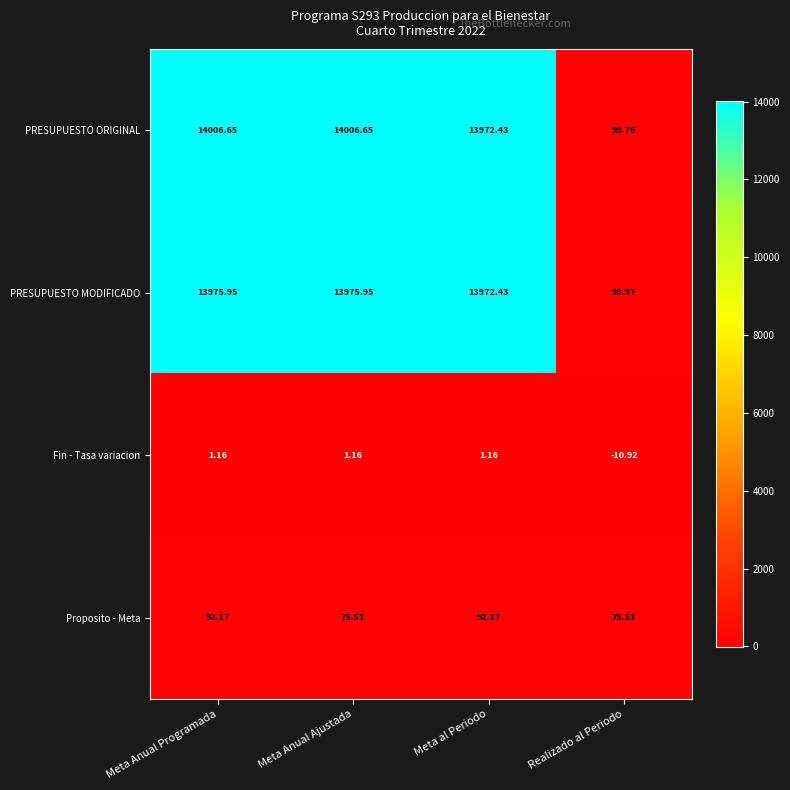

List the series in order of their peak value, lowest first.

Fin - Tasa variacion, Proposito - Meta, PRESUPUESTO MODIFICADO, PRESUPUESTO ORIGINAL